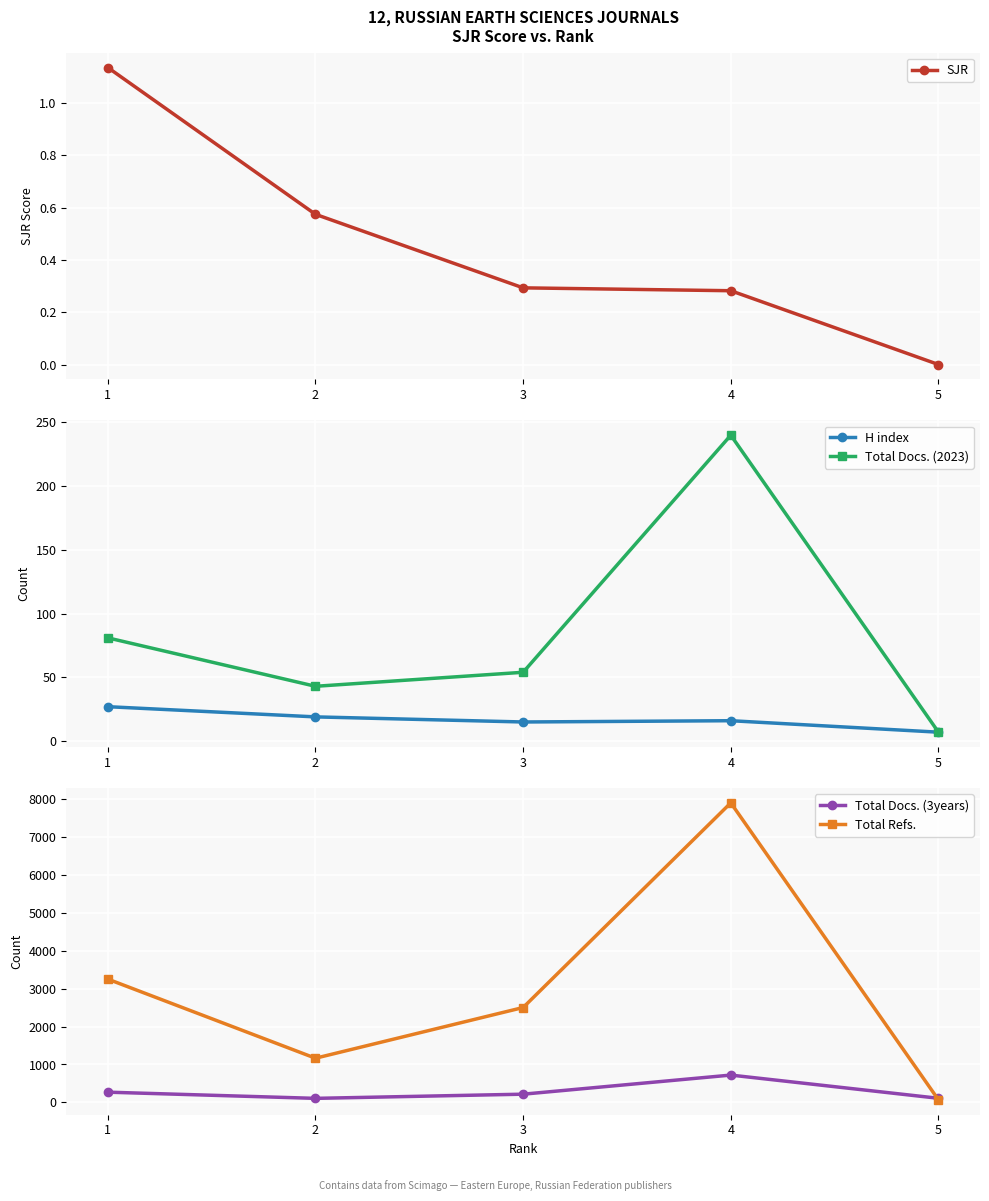

How many lines are shown in the chart?

5